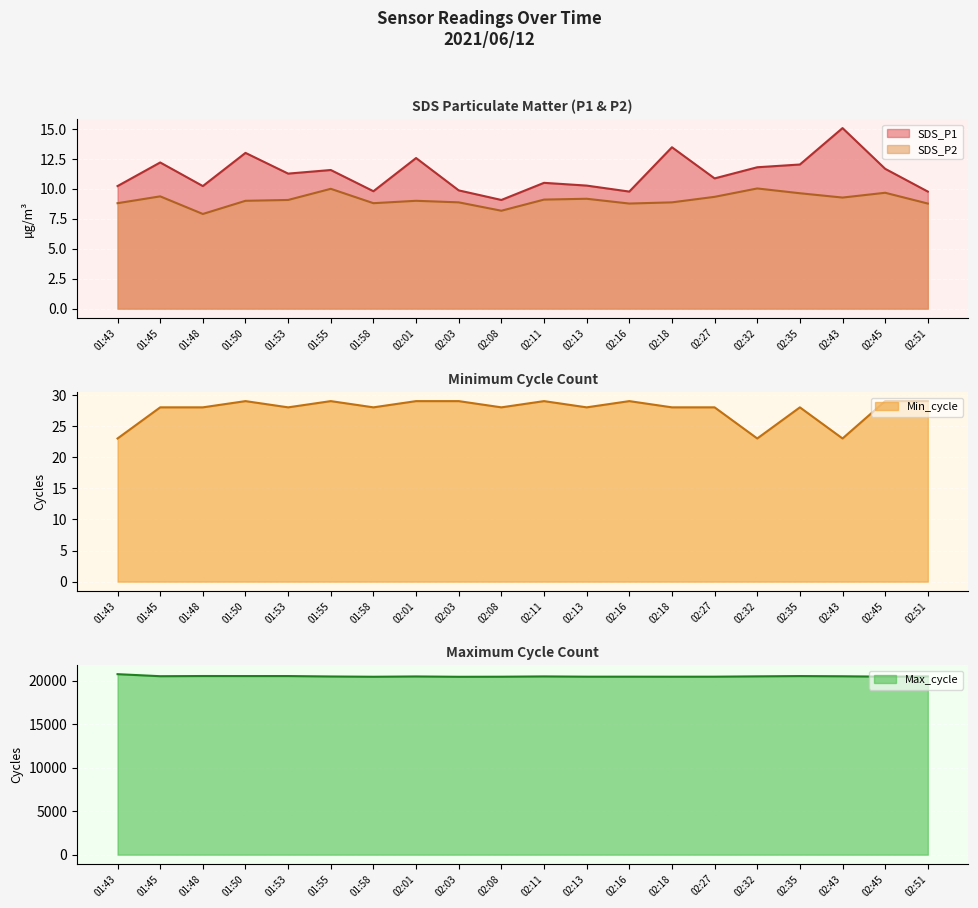

The value of SDS_P2 at 01:58 is 12.1. True or false?

False